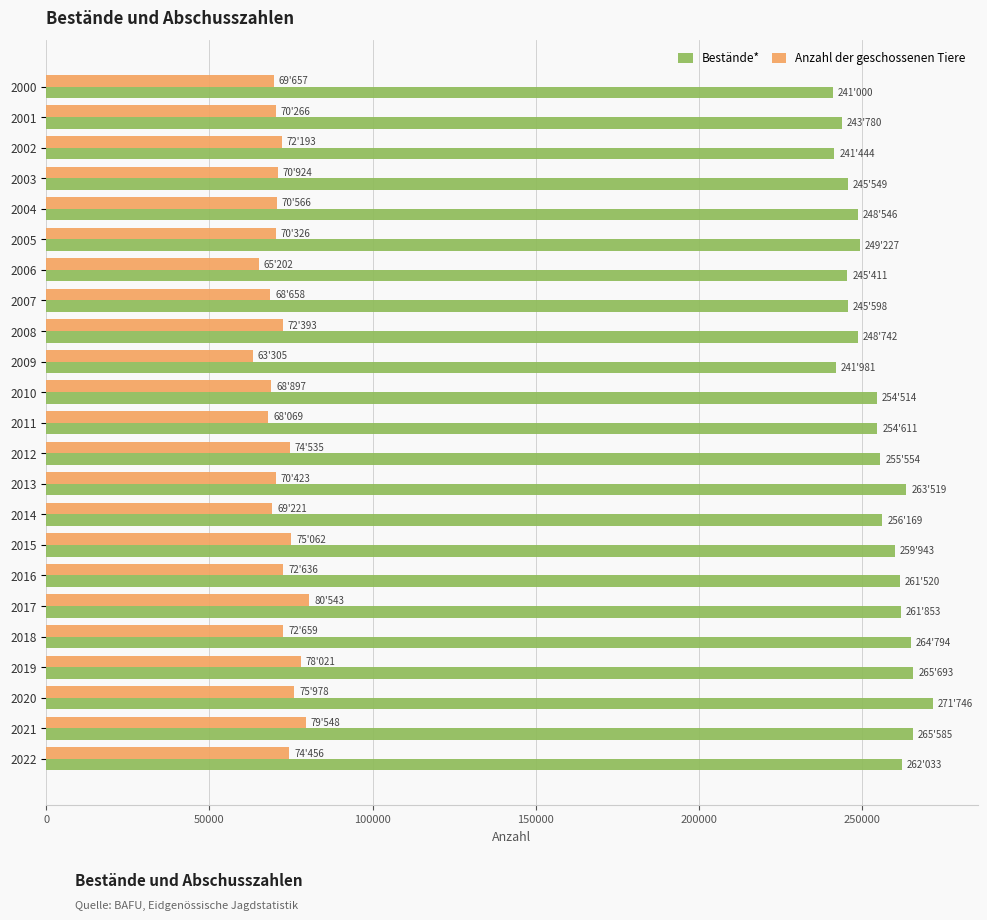

How many values in the Bestände* series are below 254611?

11